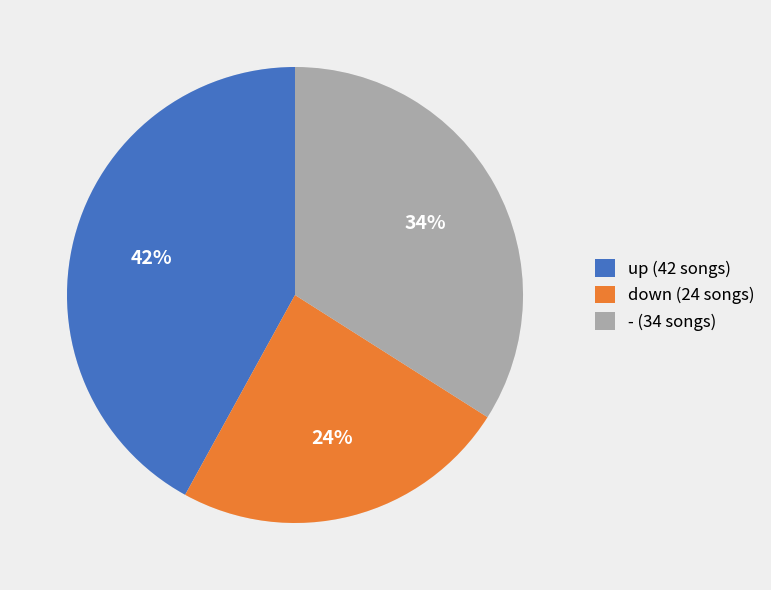

Which has a higher value, down (24 songs) or - (34 songs)?

- (34 songs)